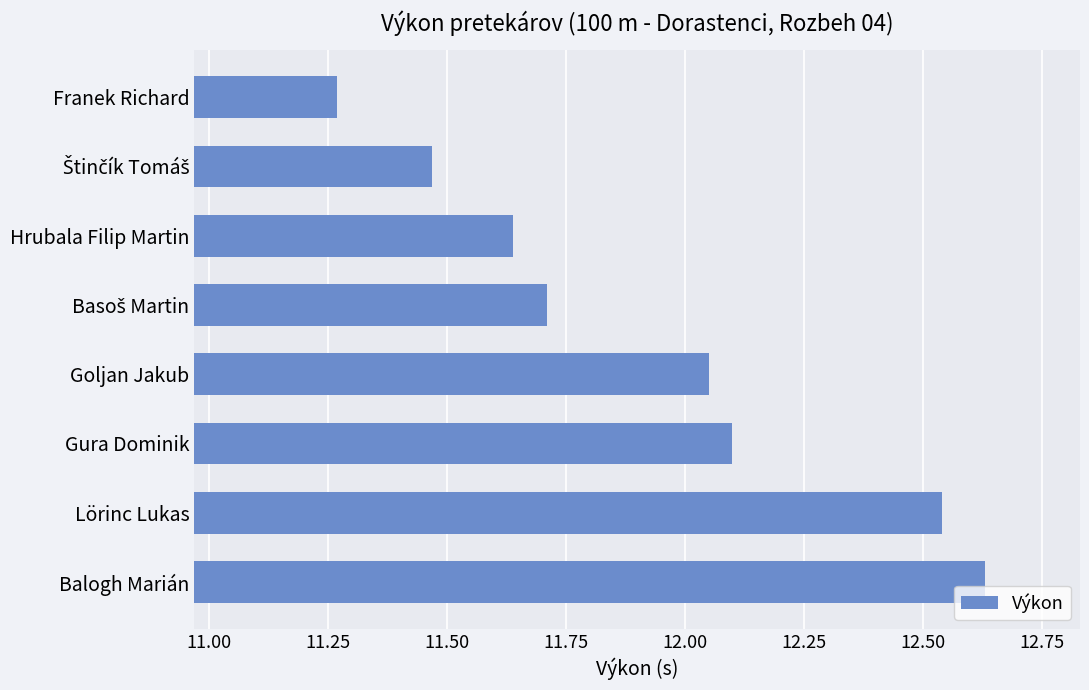

What is the sum of all values?

95.4